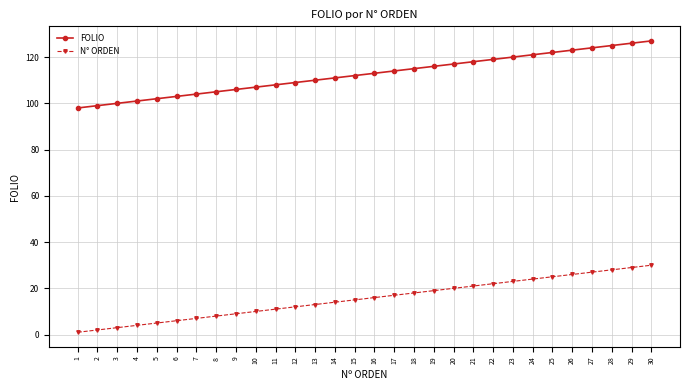

Is the value of N° ORDEN at 30 greater than the value of FOLIO at 13?

No